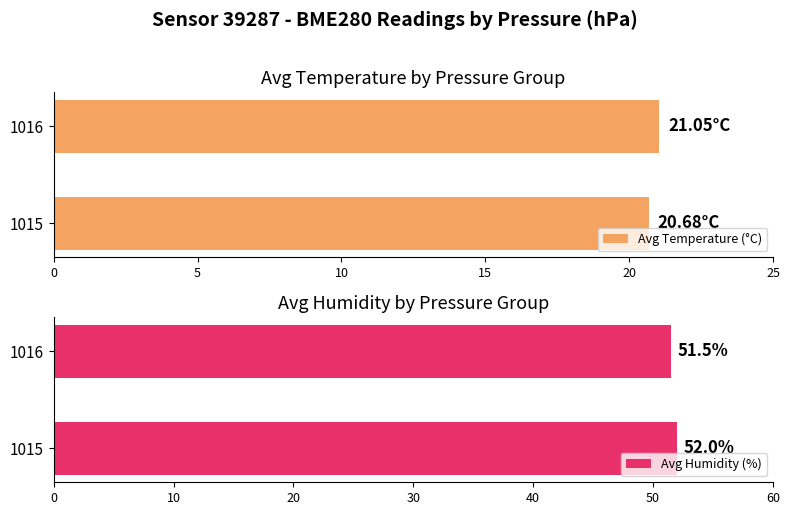

Reading right to left, transcribe all the data shown in this chart.

Avg Temperature (°C): 5=21.1	0=20.7
Avg Humidity (%): 5=51.5	0=52.0